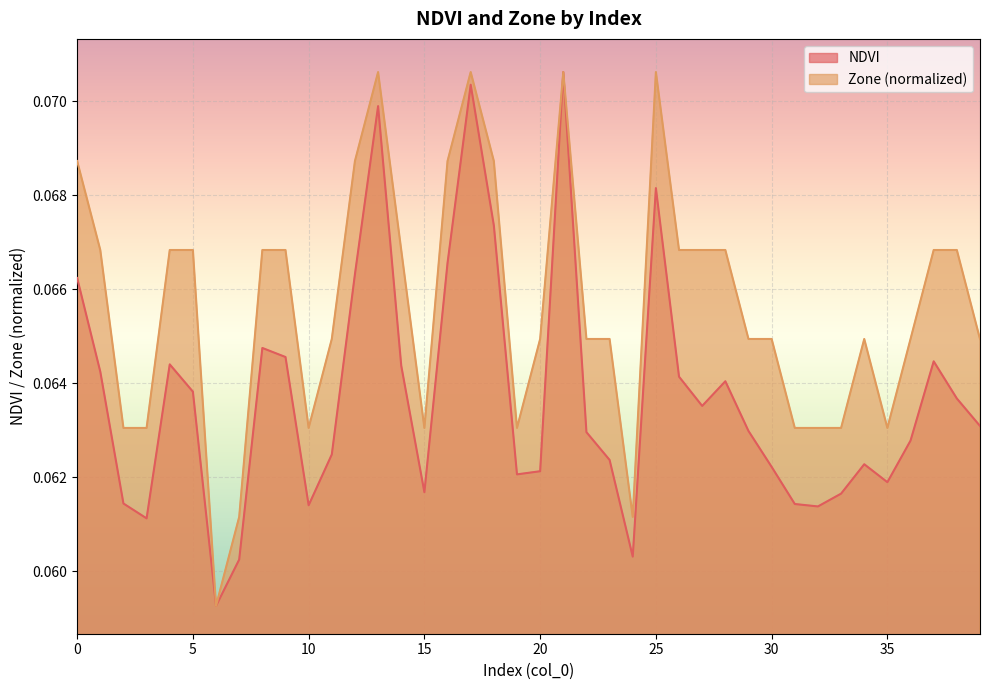

How many Zone values are between 0 and 1?

40